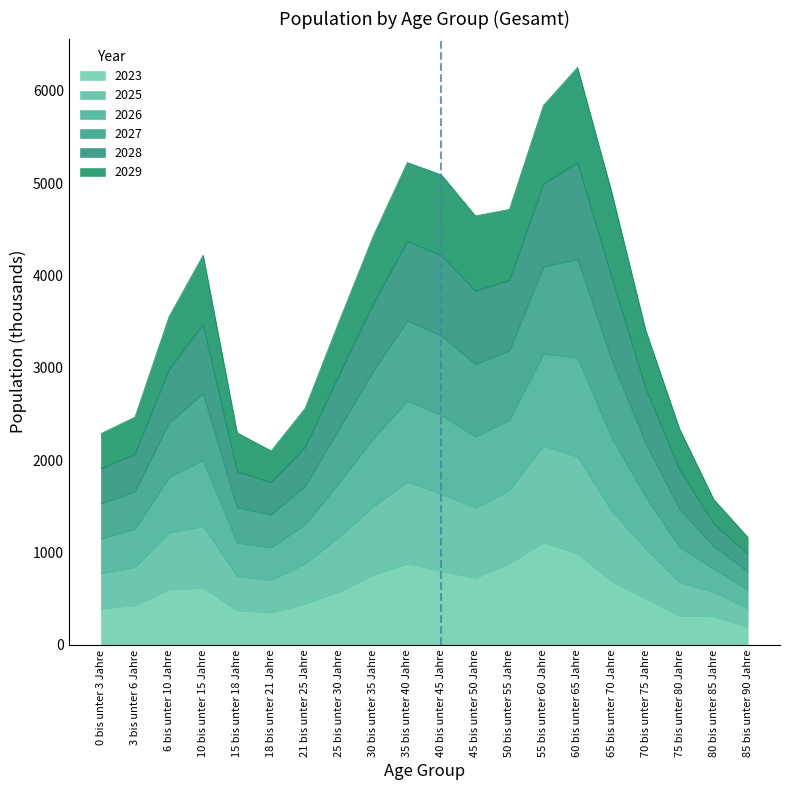

What is the spread (max minus min) of values at 21 bis unter 25 Jahre?

2116